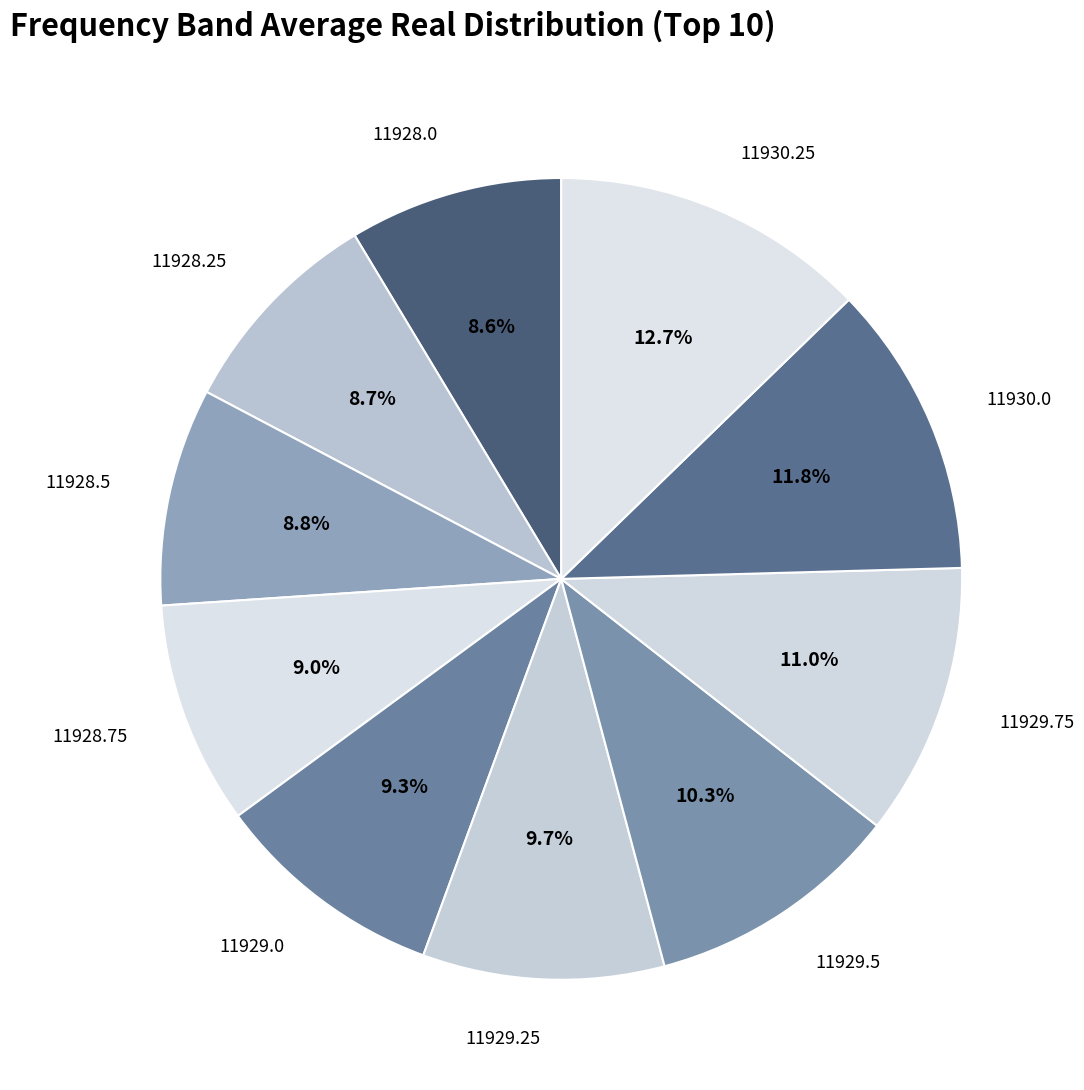

How many slices are in this pie chart?

10